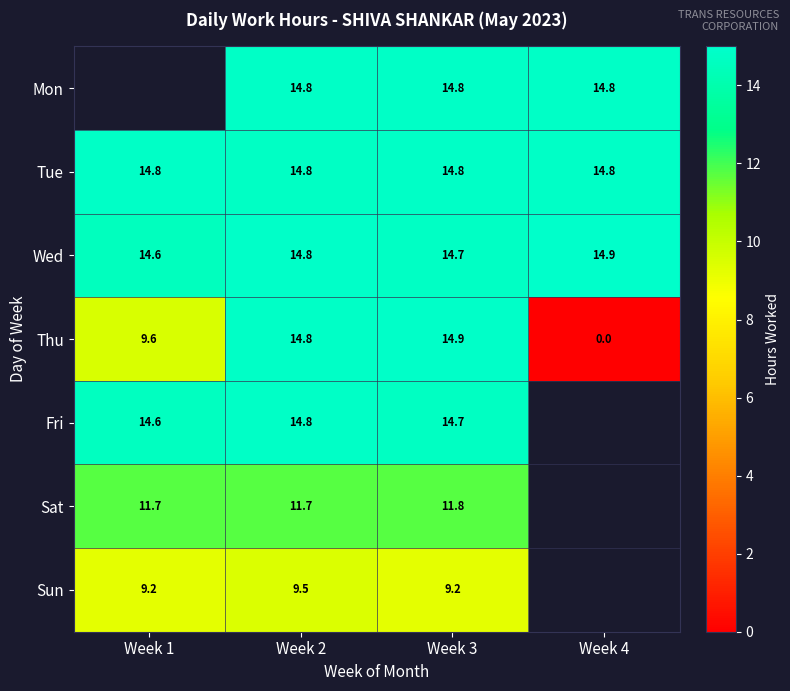

Is the value of Wed at Week 3 greater than the value of Mon at Week 4?

No